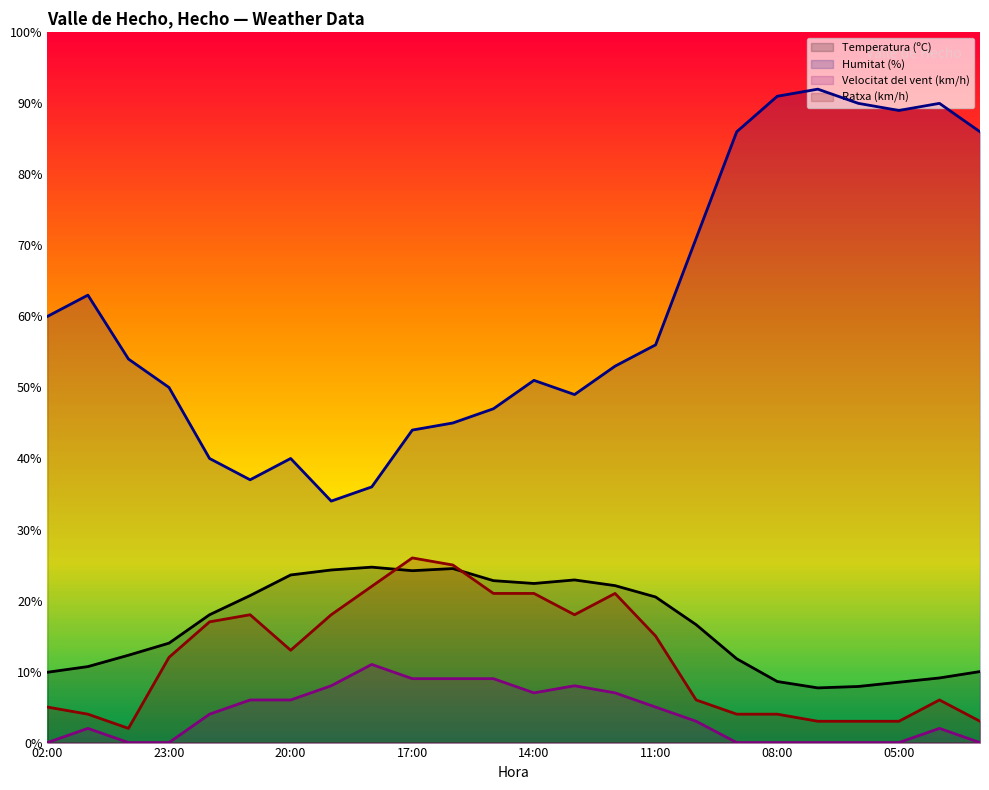

True or false: Ratxa (km/h) and Velocitat del vent (km/h) intersect in this chart.

False